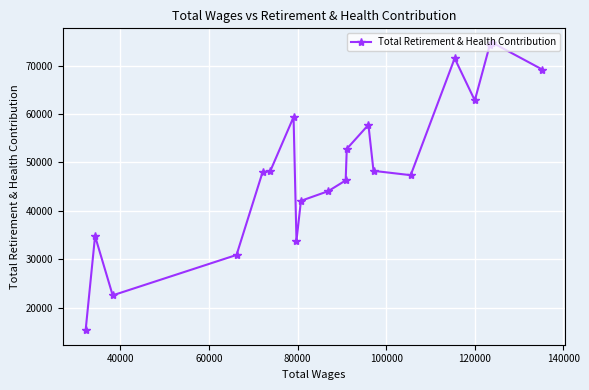

How many lines are shown in the chart?

1